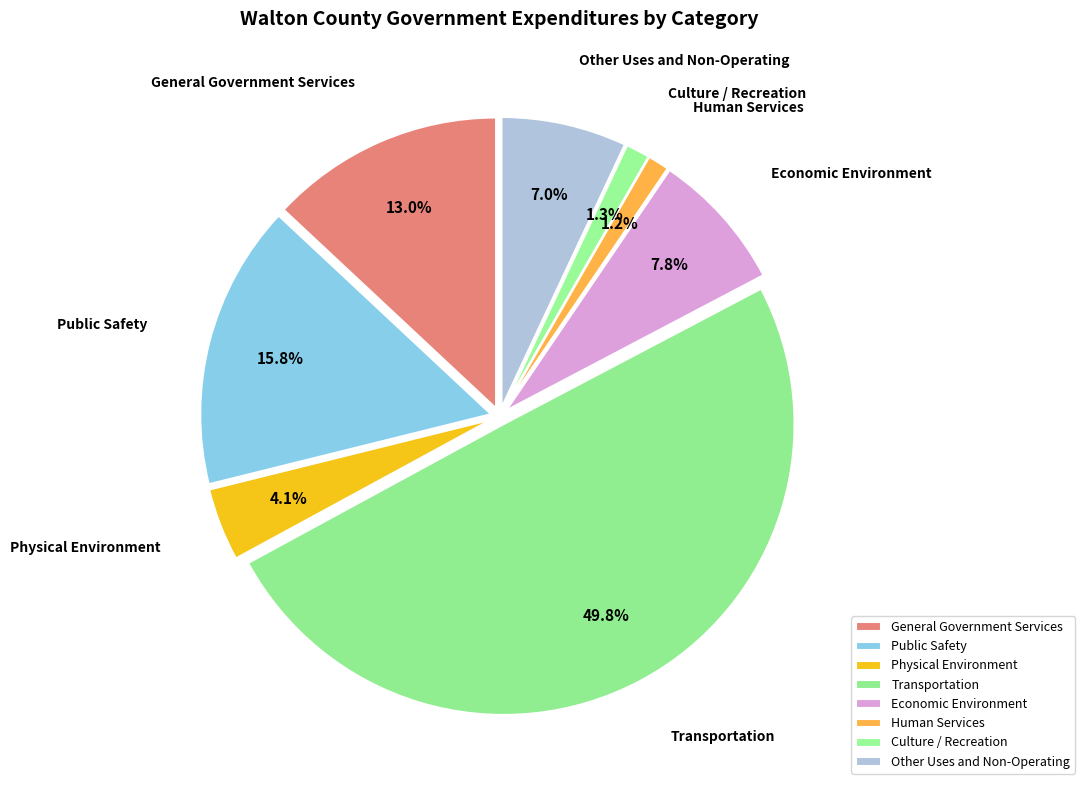

To the nearest percent, what is the average slice percentage?

12%